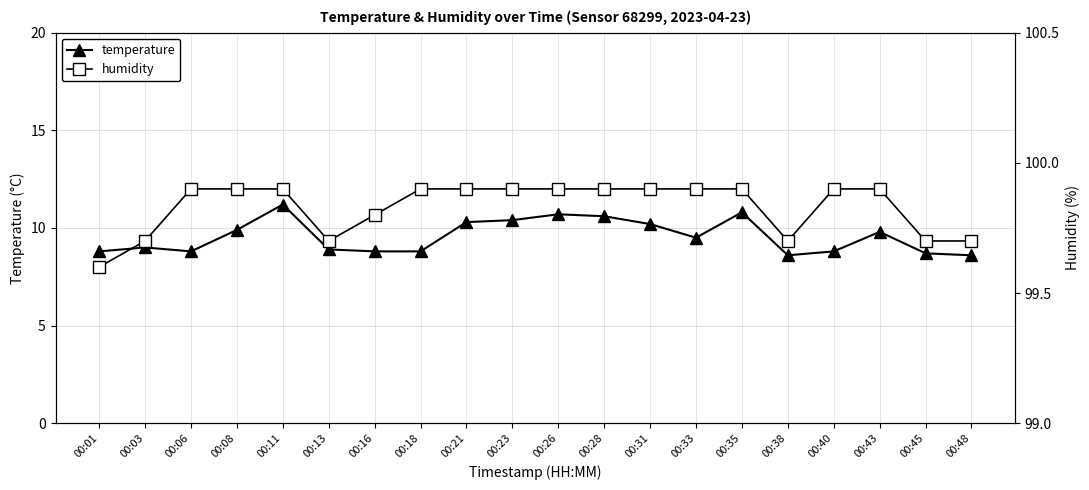

Which series has the widest spread of values?

temperature